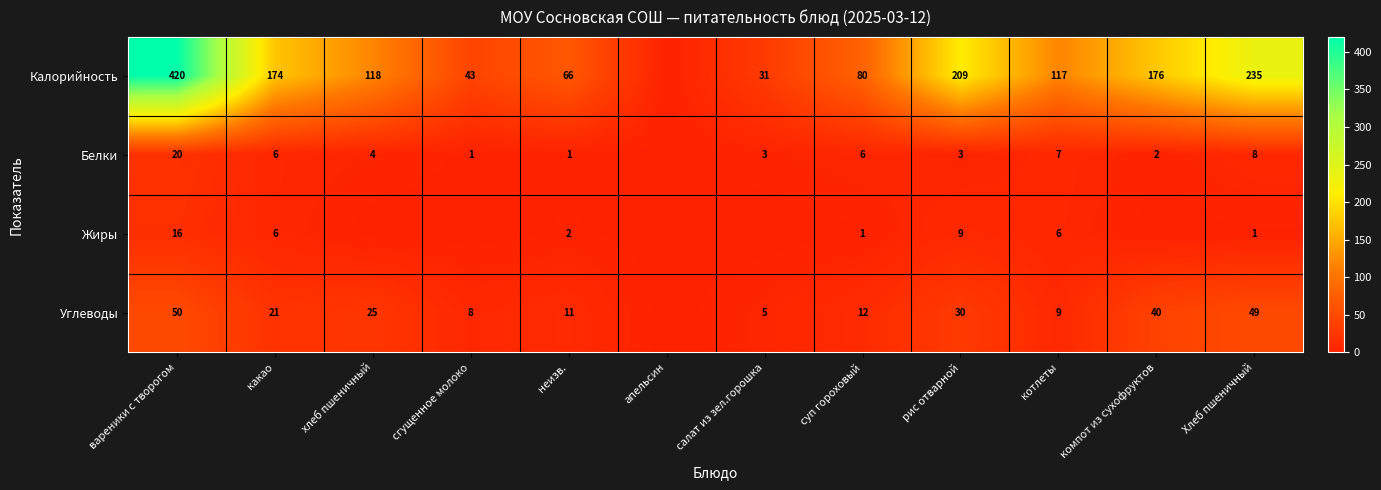

Is the value of Калорийность at суп гороховый greater than the value of Жиры at суп гороховый?

Yes